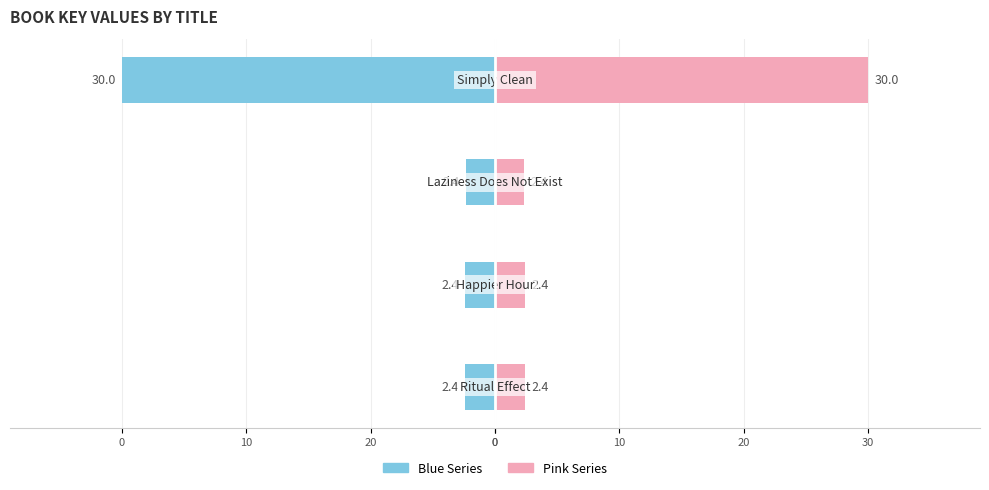

What is the approximate value of Key (Blue) at 20?

-2.4